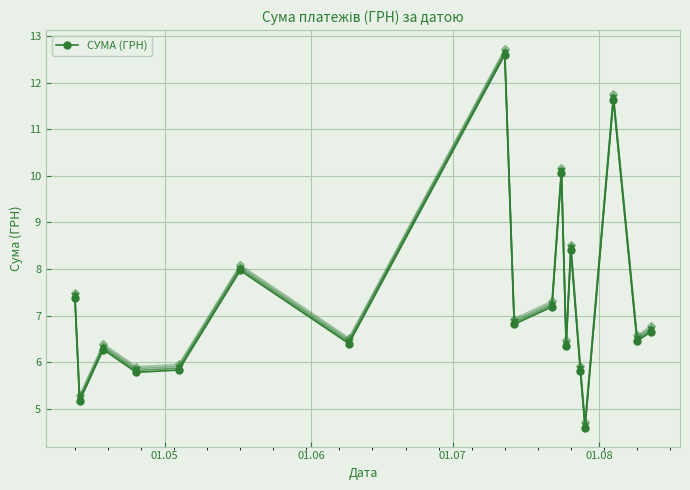

What is the value of the СУМА (ГРН) point at the 11th from the left?

10.1